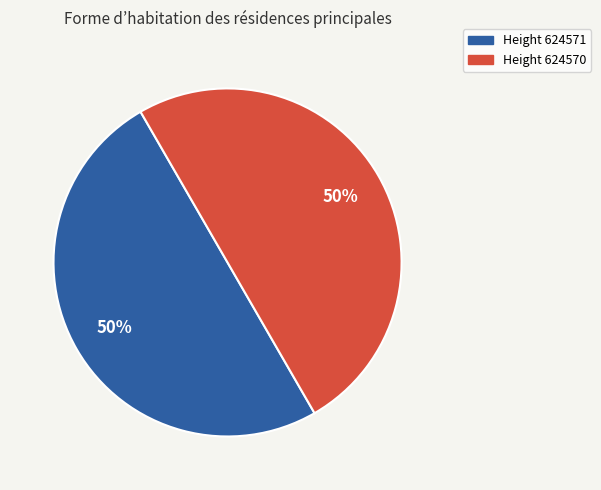

Is it true that Height 624570 is 50% of the pie?

True